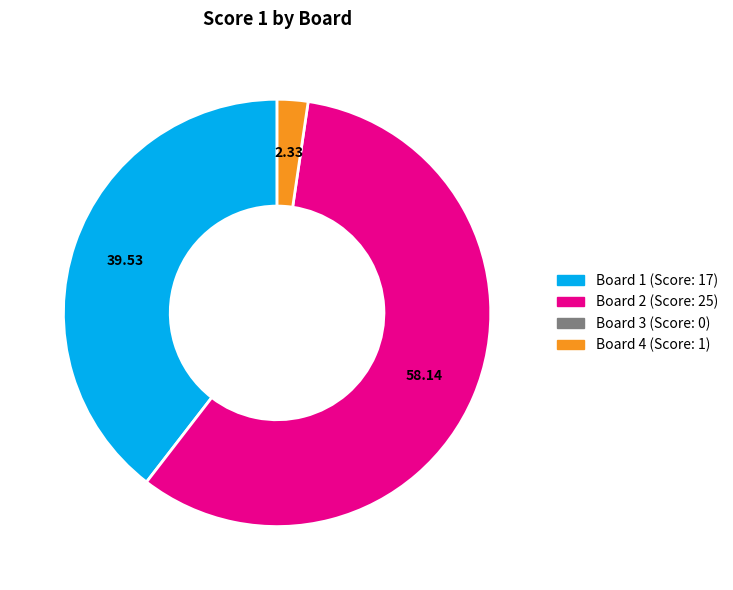

Is there a majority slice in this chart?

Yes